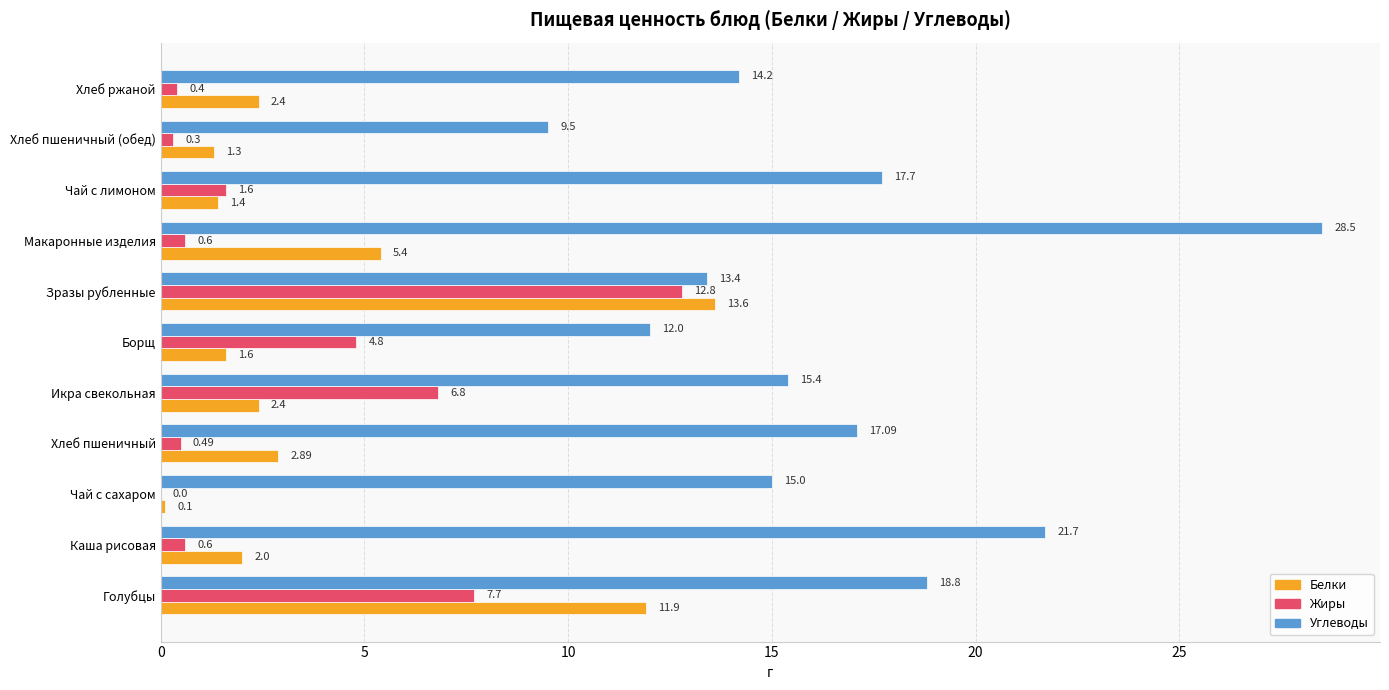

At which category is the sum across all series the highest?

Зразы рубленные